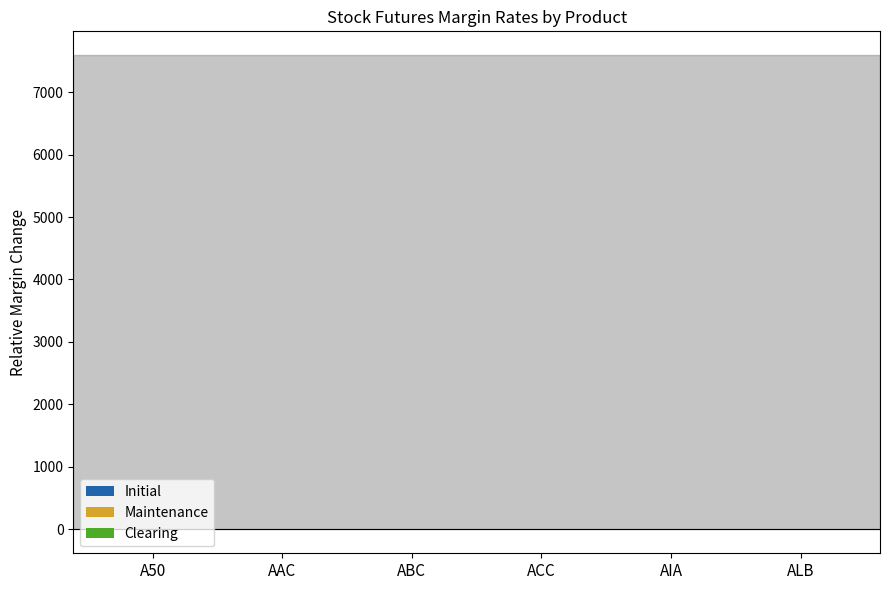

Reading right to left, transcribe all the data shown in this chart.

Initial: 0.0	0.0	0.0	0.0	0.0	0.0
Maintenance: -2.0	-2.0	-2.0	-2.0	-2.0	-2.0
Clearing: -2.5	-2.5	-2.5	-2.5	-2.5	-2.5